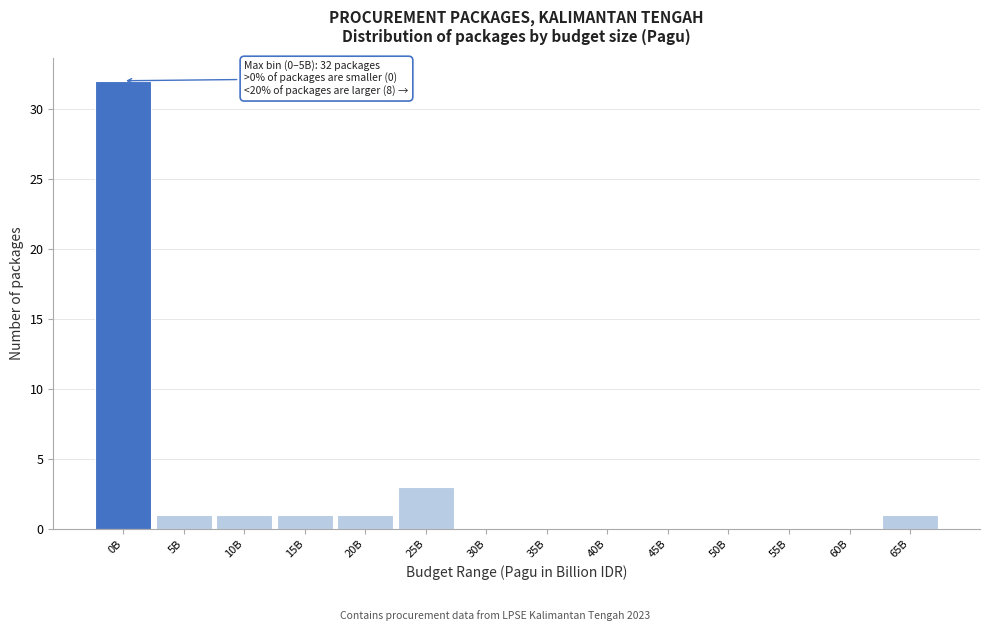

Reading left to right, what are all the values shown in this chart?

0B=32	5B=1	10B=1	15B=1	20B=1	25B=3	30B=0	35B=0	40B=0	45B=0	50B=0	55B=0	60B=0	65B=1